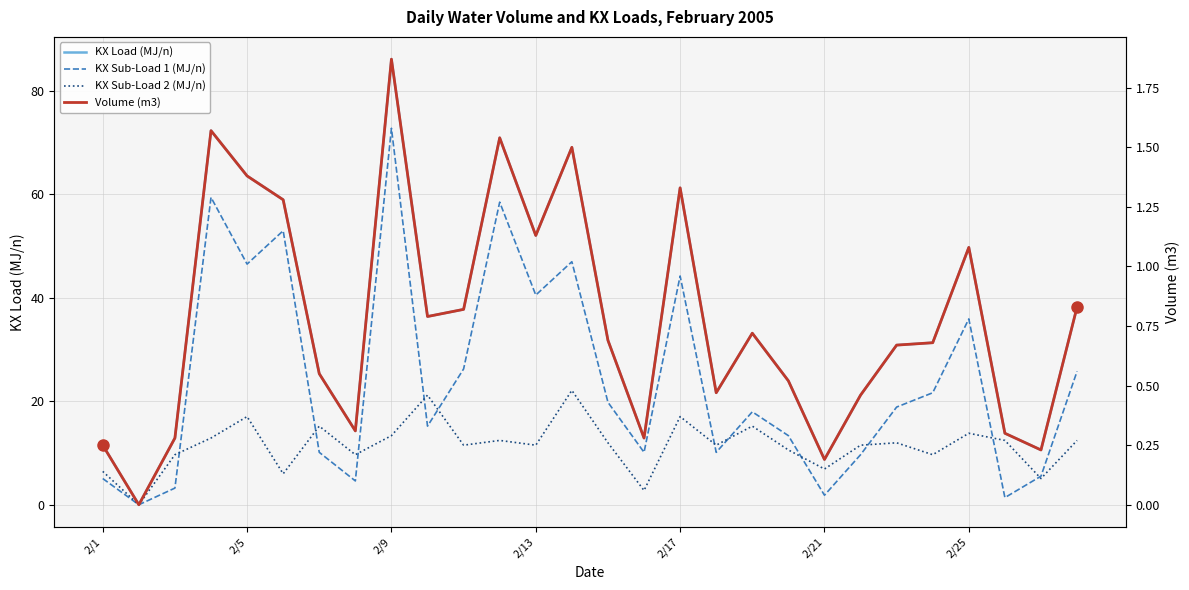

What is the average value of the KX Load (MJ/n) series?

35.7